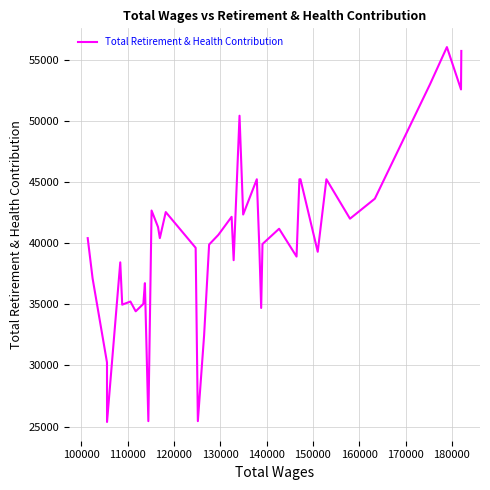

What is the maximum value shown in the chart?

56075